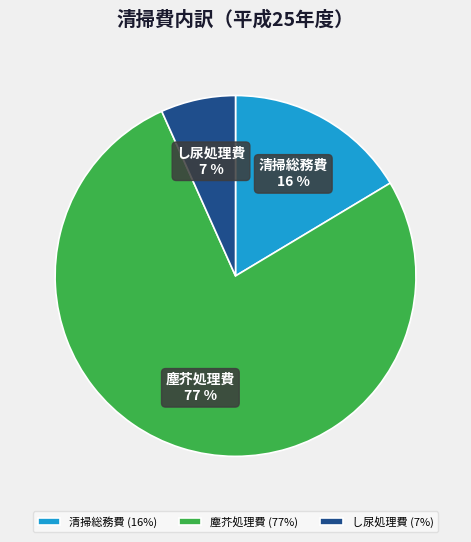

To the nearest percent, what percentage of the pie is し尿処理費?

7%